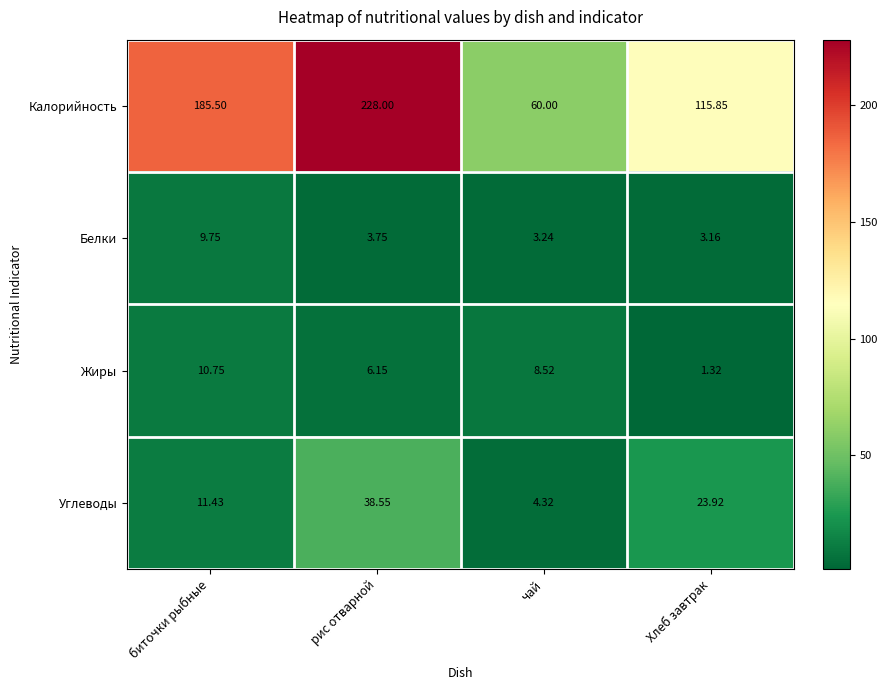

At which category does the chart reach its minimum across all series?

Хлеб завтрак